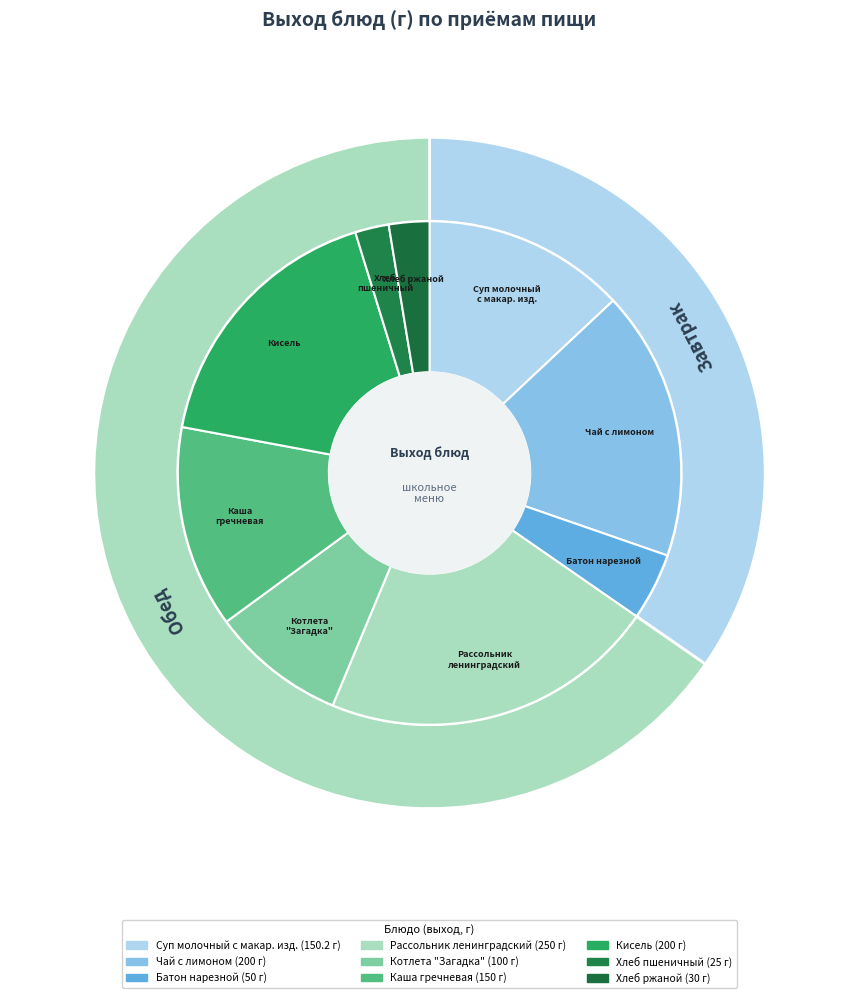

True or false: хлеб ржаной (ржано-пшеничный) accounts for 3% of the total.

True